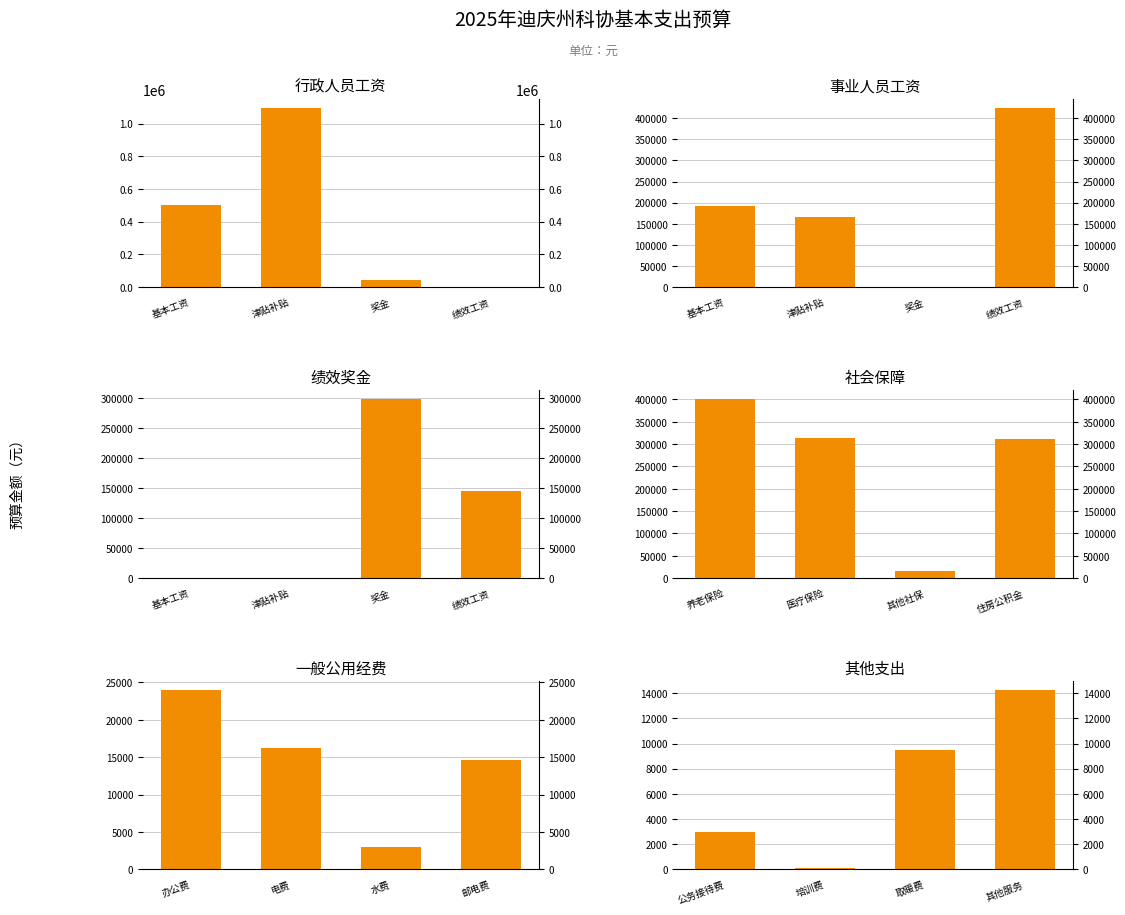

Is the value of 一般公用经费 at 津贴补贴 greater than the value of 事业人员工资 at 绩效工资?

No